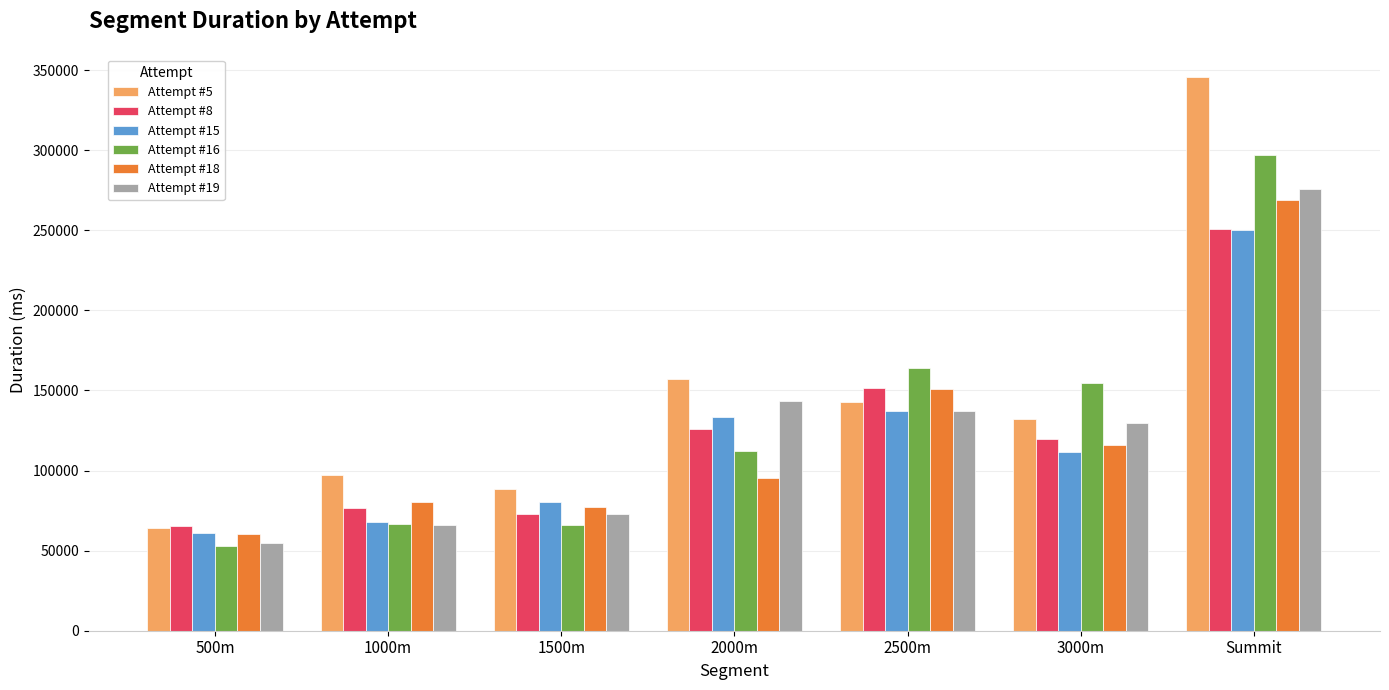

Is the value of Attempt #19 at Summit greater than the value of Attempt #5 at 3000m?

Yes